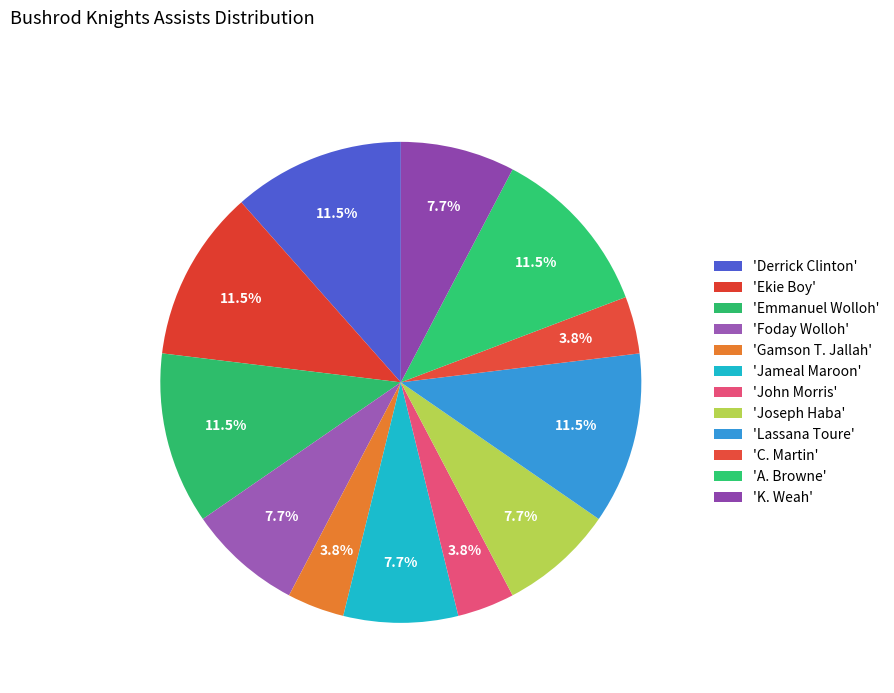

Count the number of slices in the pie.

12